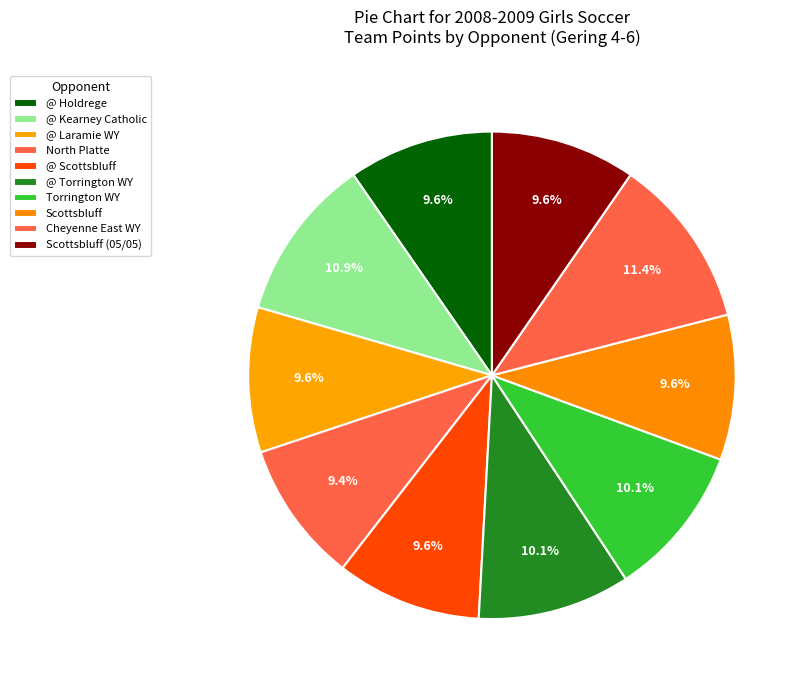

To the nearest percent, what portion does @ Holdrege represent?

10%